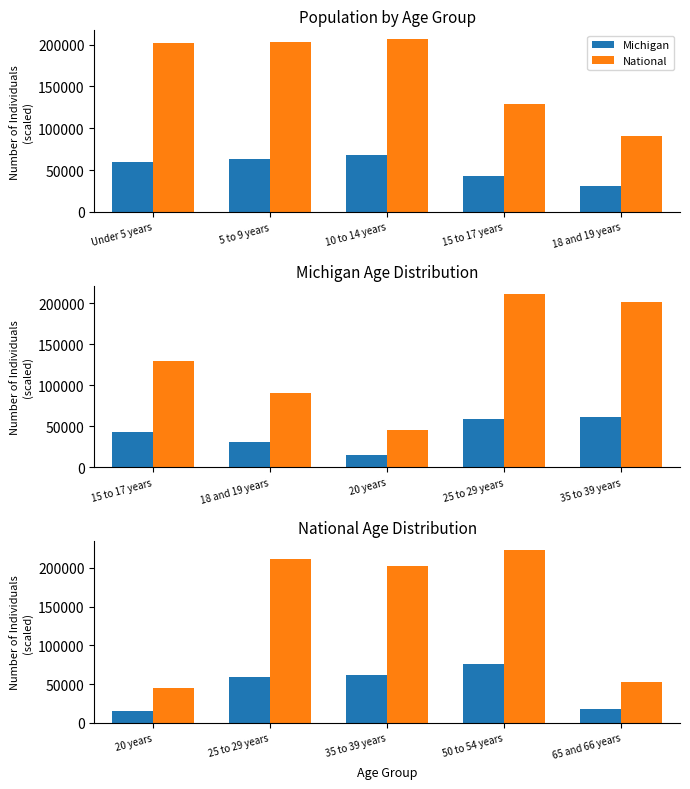

How many values in the National series exceed 201796?

3